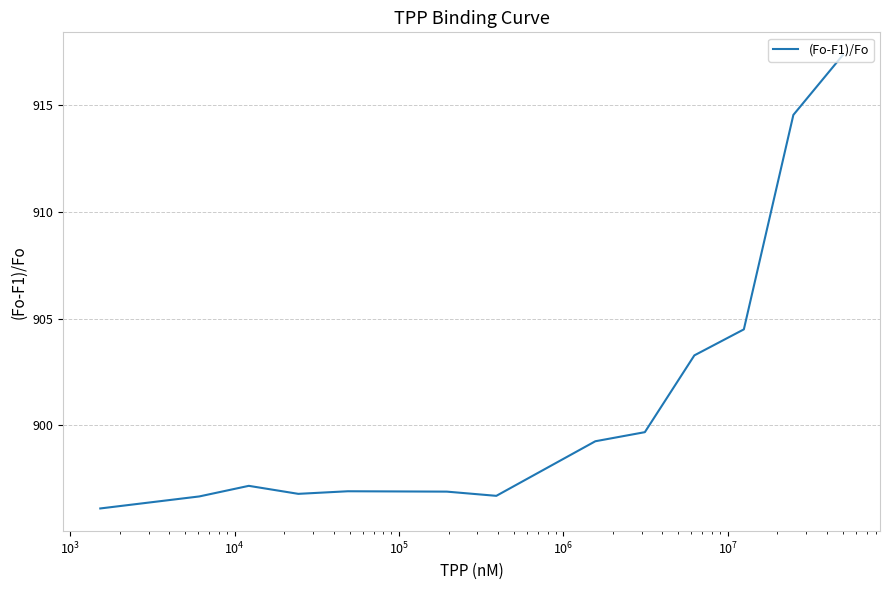

What is the greatest value displayed?

917.3